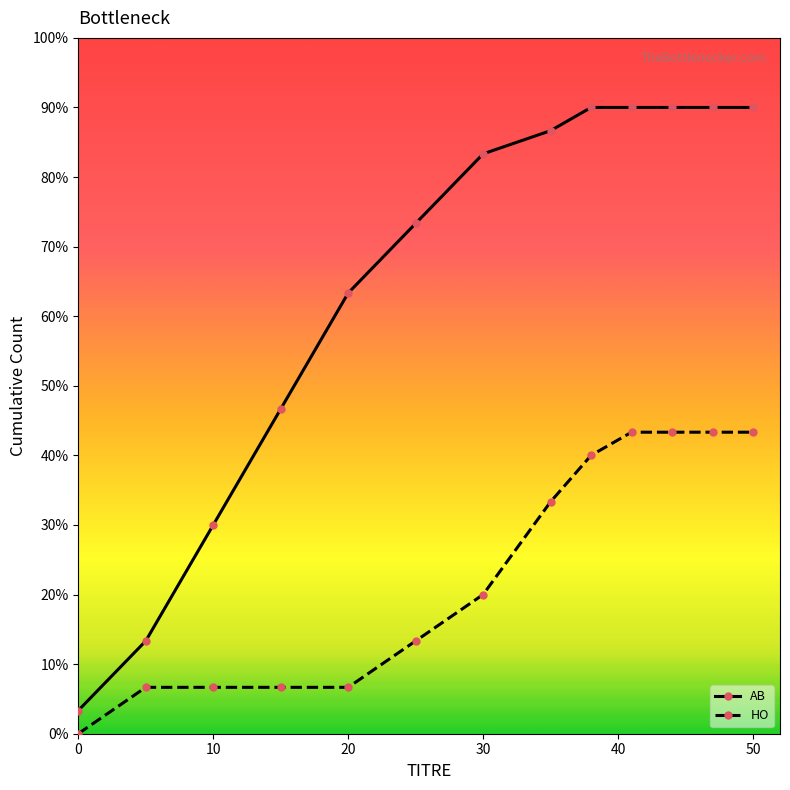

What are all the series names shown in the legend?

AB, HO